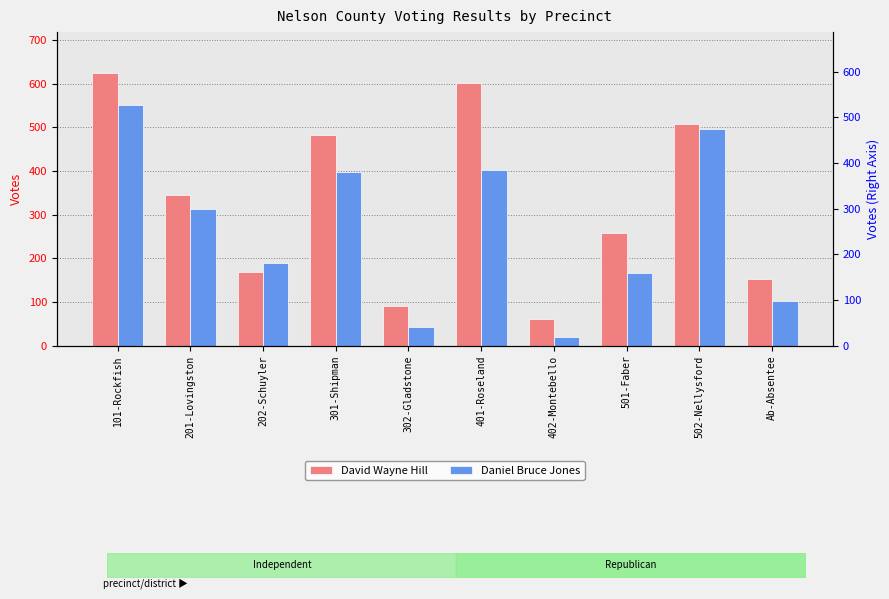

What is the sum of the David Wayne Hill values at 402-Montebello and 101-Rockfish?

685